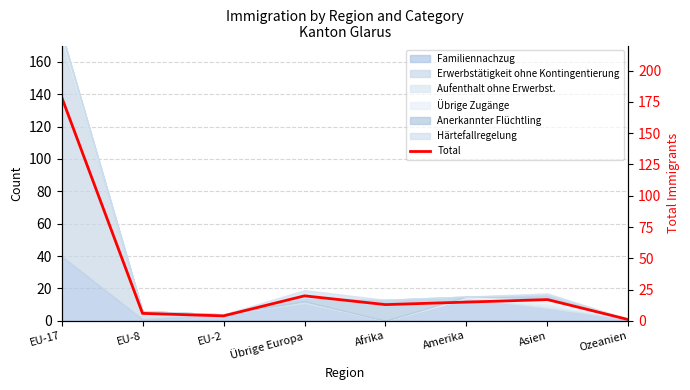

The value at EU-17 is 43. True or false?

False